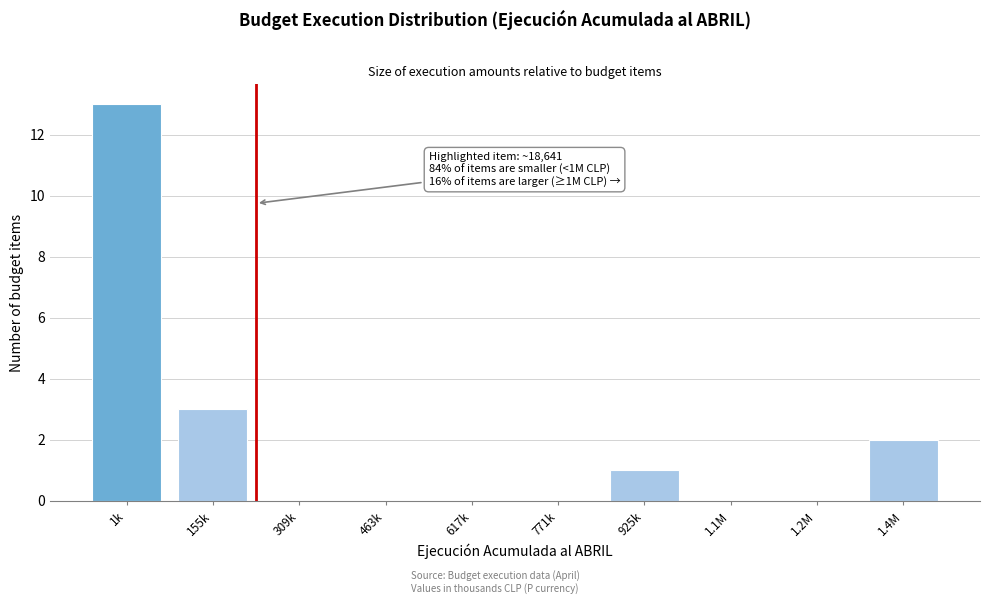

Reading right to left, transcribe all the data shown in this chart.

1.4M=2	1.2M=0	1.1M=0	925k=1	771k=0	617k=0	463k=0	309k=0	155k=3	1k=13